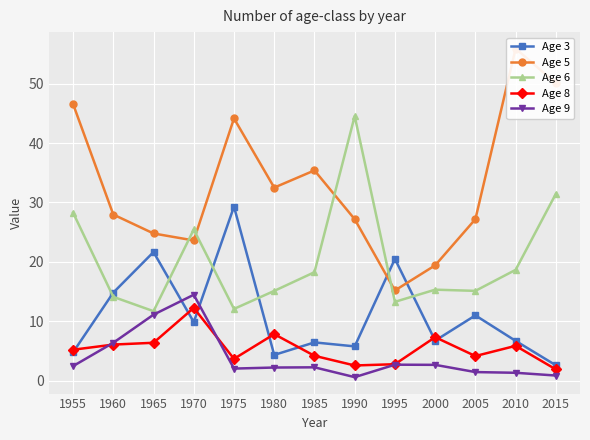

Is it true that Age 5 equals 30.8 at 1975?

False